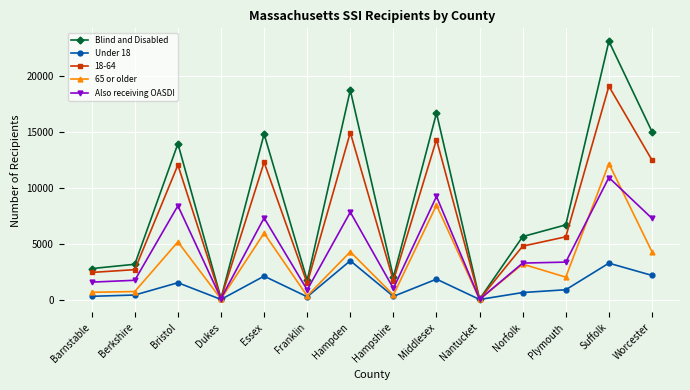

In Under 18, how many points are lower than both neighbors (excluding endpoints)?

4